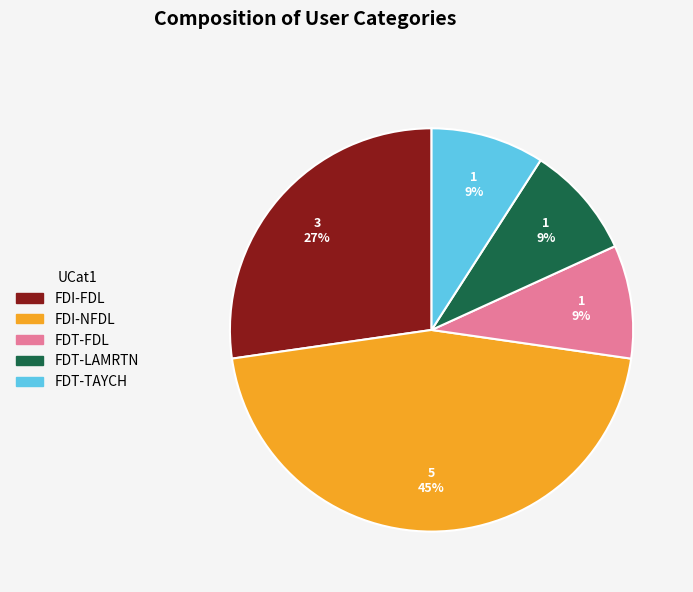

What is the ratio of the value at FDT-LAMRTN to the value at FDI-FDL?

0.3